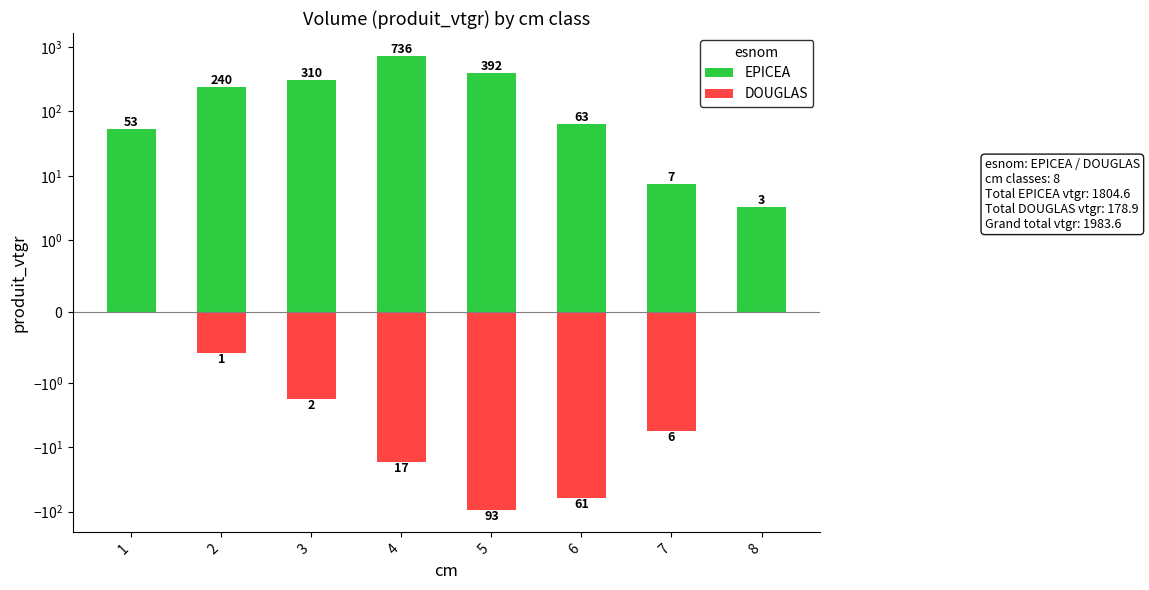

What is the difference between the highest and lowest values at 2?

240.4